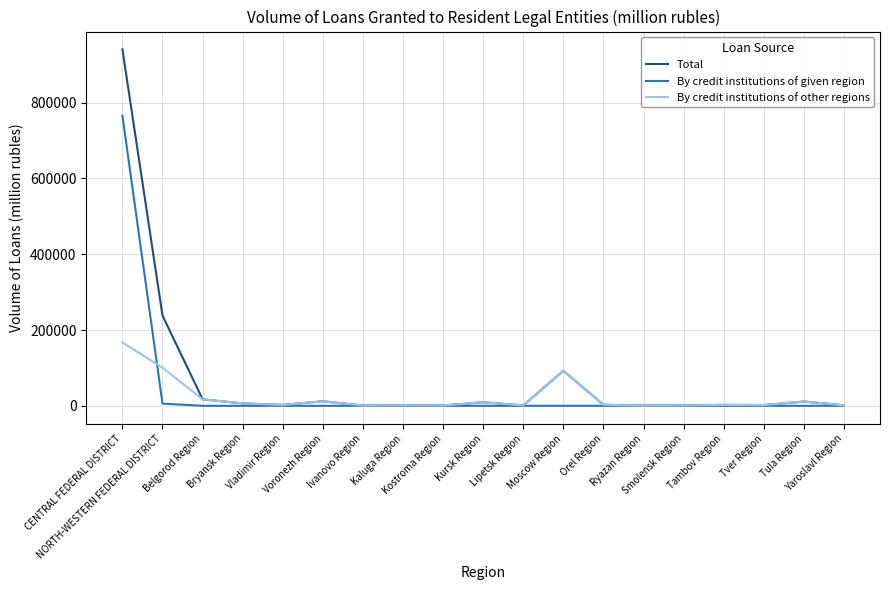

What is the greatest value displayed?

940603